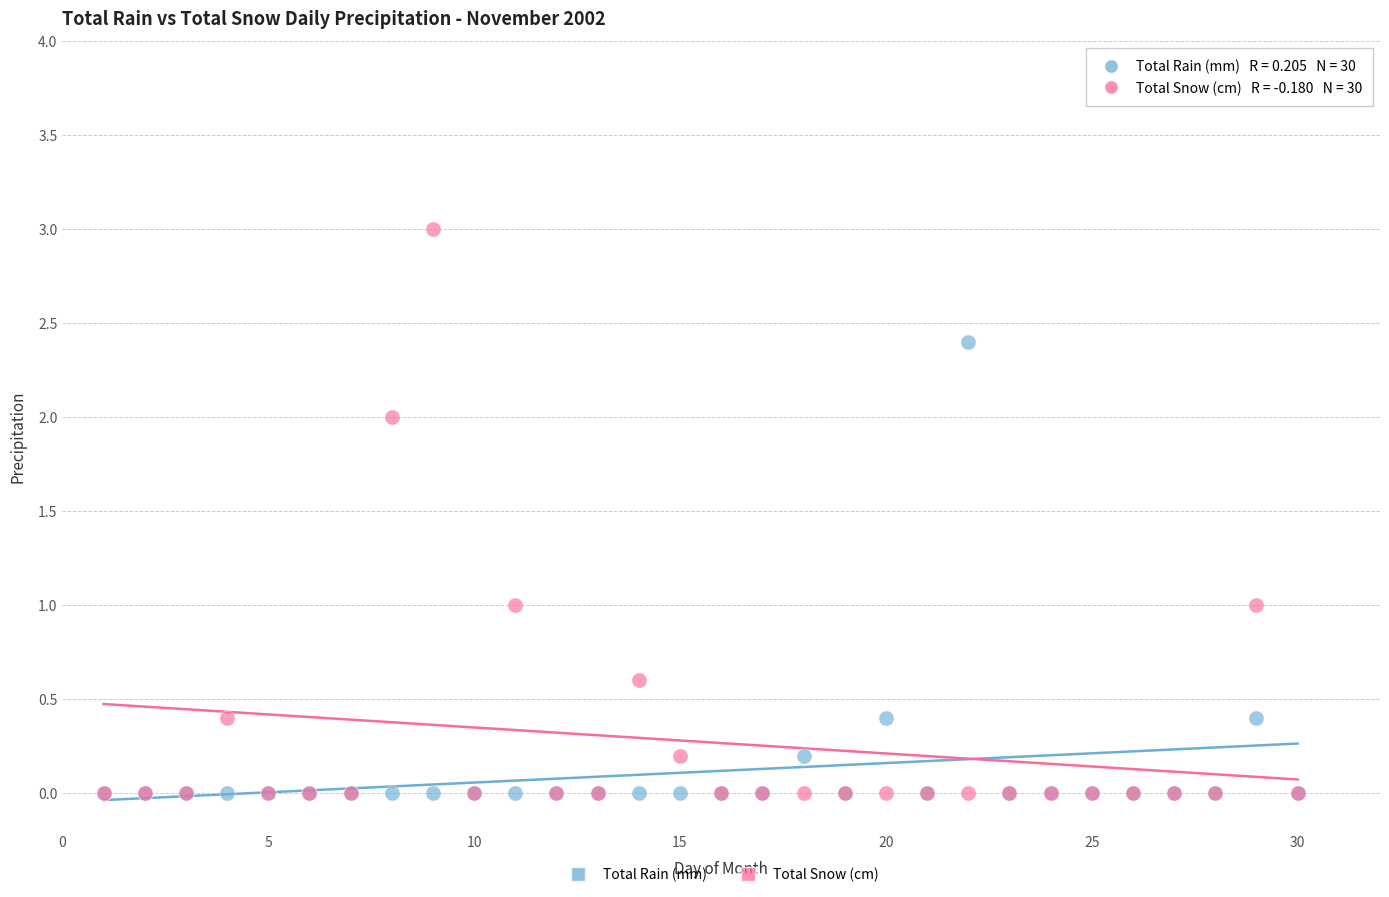

What are all the series names shown in the legend?

Total Rain (mm), Total Snow (cm)